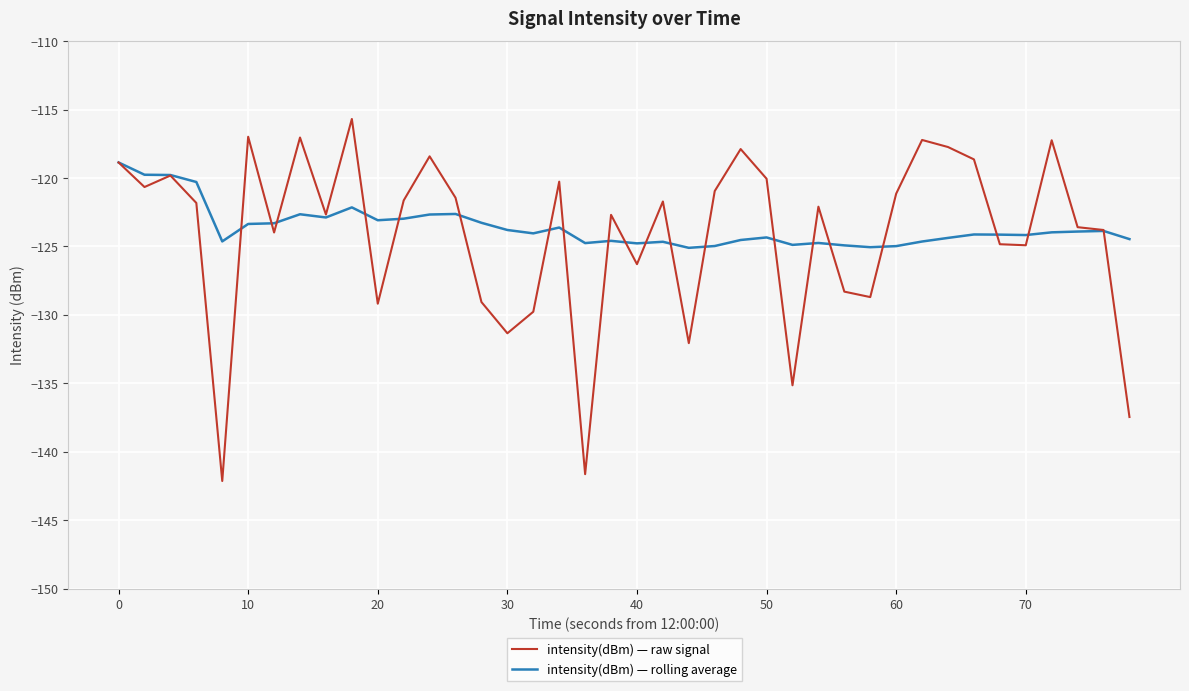

What are all the series names shown in the legend?

intensity(dBm) — raw signal, intensity(dBm) — rolling average